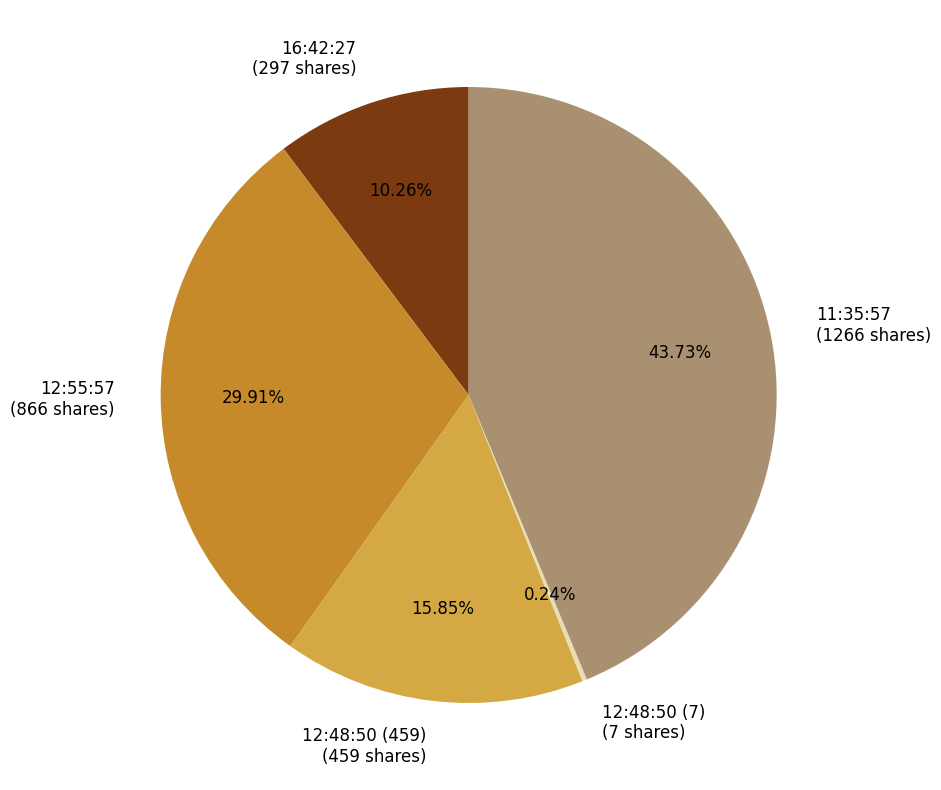

Is there a majority slice in this chart?

No